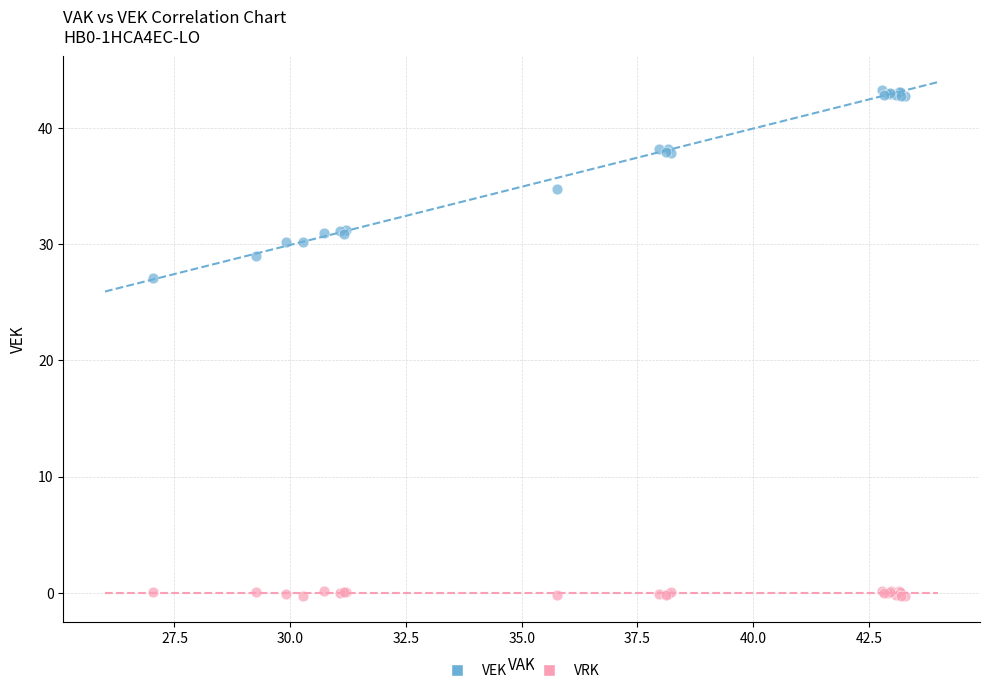

What is the X range (max minus min) for the scatter plot?

16.3